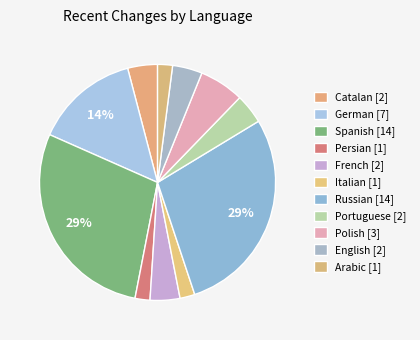

Does any single category account for the majority?

No